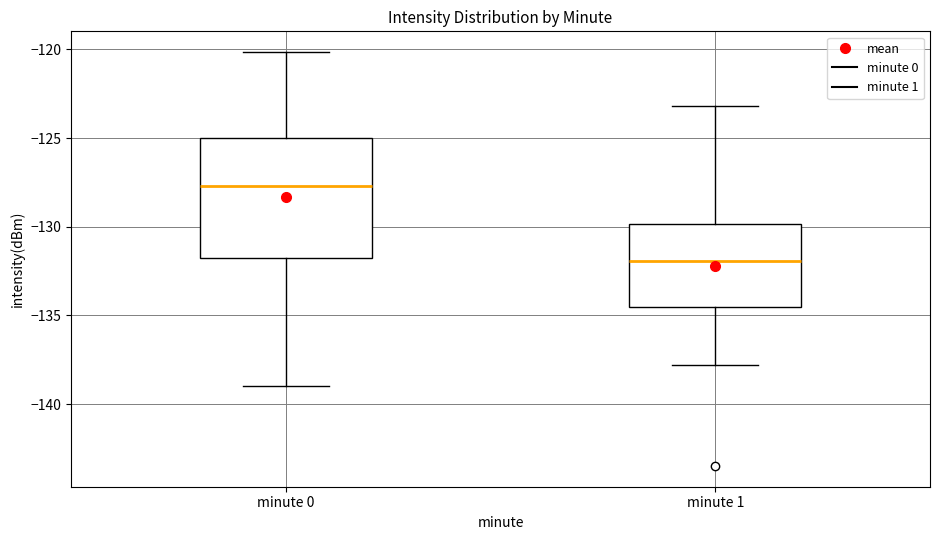

Comparing the boxes themselves (not the whiskers), which one is the tallest?

minute 0